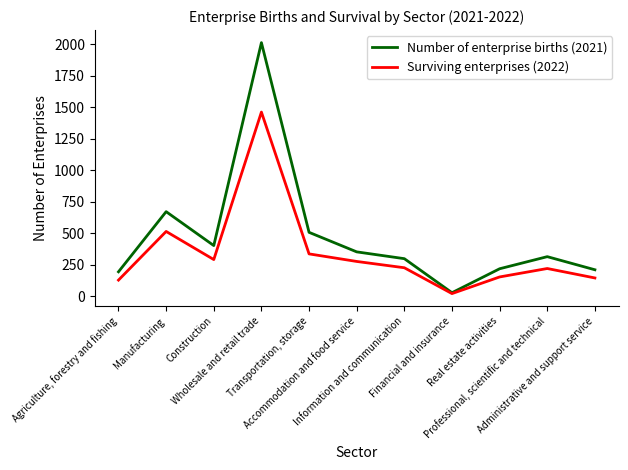

What position from the right is Agriculture, forestry and fishing?

11